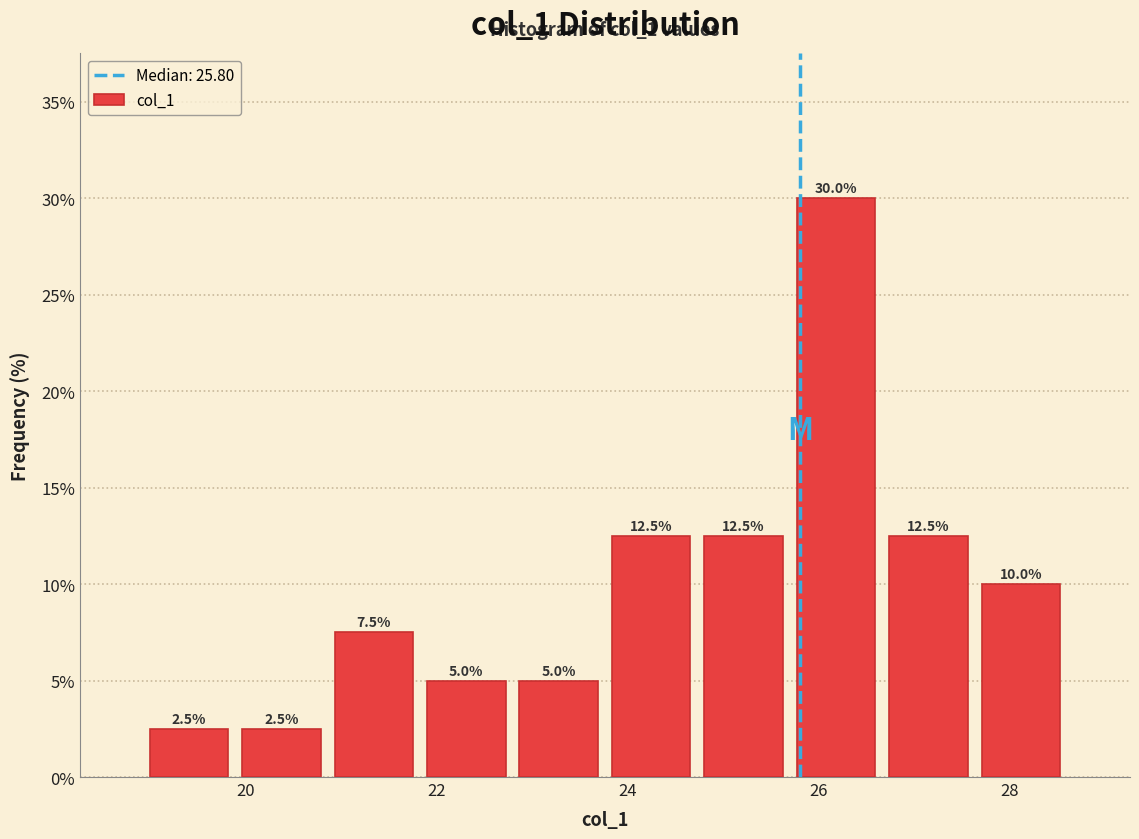

Reading left to right, list every bar in this chart as the range it spans on the x-axis followed by its height. The bar edges are not printed on the chart, so give them approximately, as read against the axis.

19.0 to 19.8: 2.5
19.8 to 20.8: 2.5
20.8 to 21.8: 7.5
21.8 to 22.8: 5.0
22.8 to 23.8: 5.0
23.8 to 24.8: 12.5
24.8 to 25.6: 12.5
25.6 to 26.6: 30.0
26.6 to 27.6: 12.5
27.6 to 28.6: 10.0